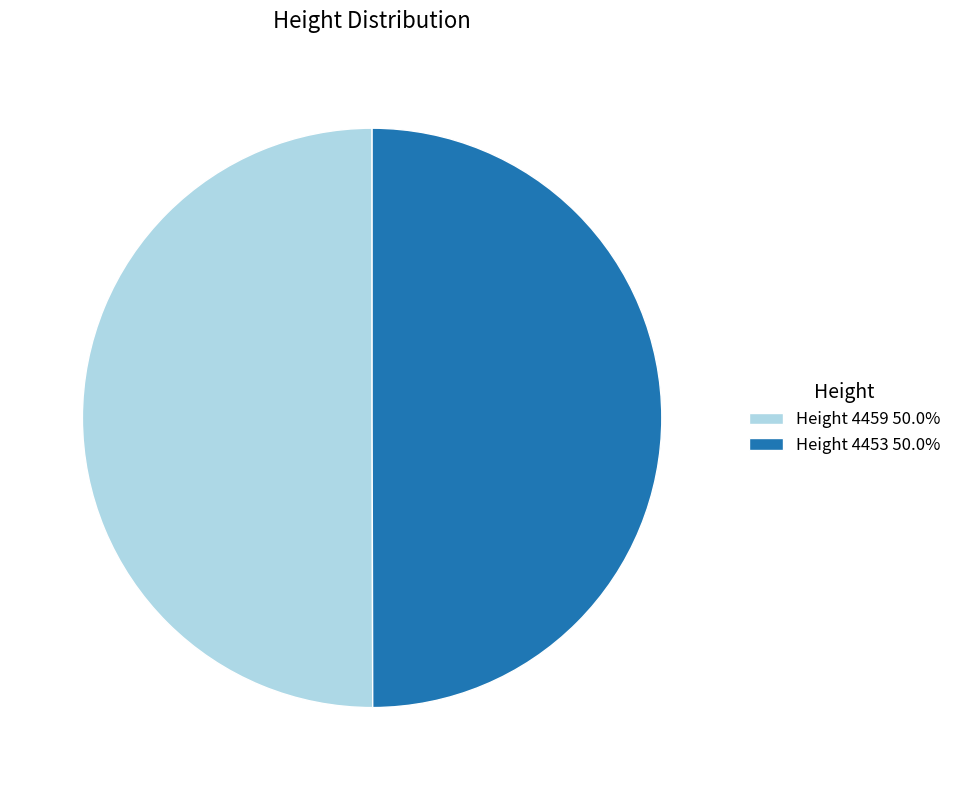

How many slices are in this pie chart?

2